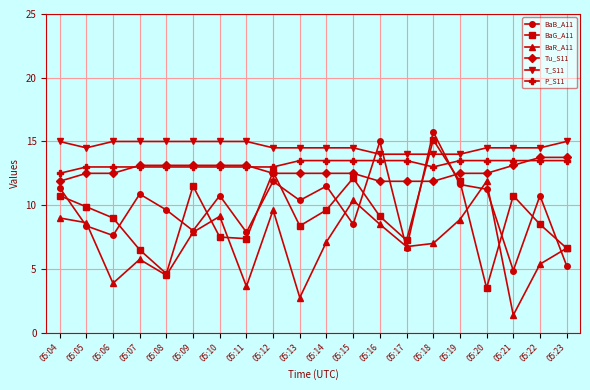

In BaG_A11, how many points are higher than both neighbors (excluding endpoints)?

5